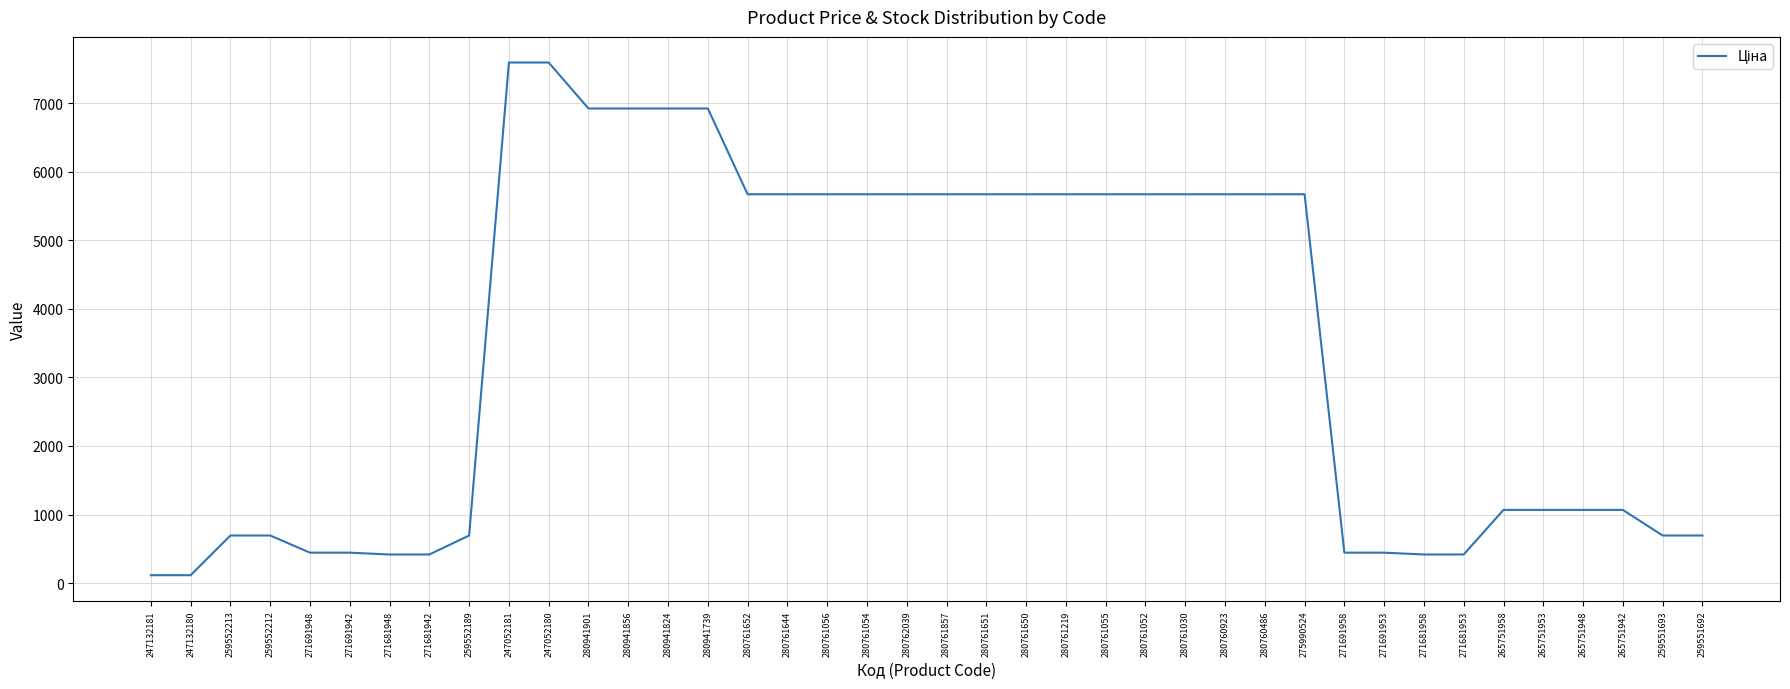

How many series are shown in this chart?

1